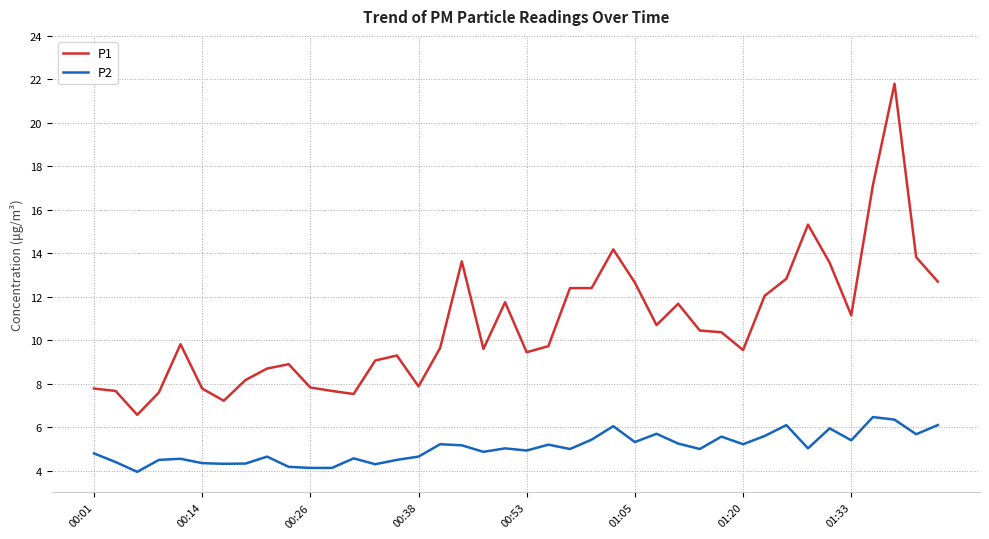

At how many categories does at least one series exceed 6?

40